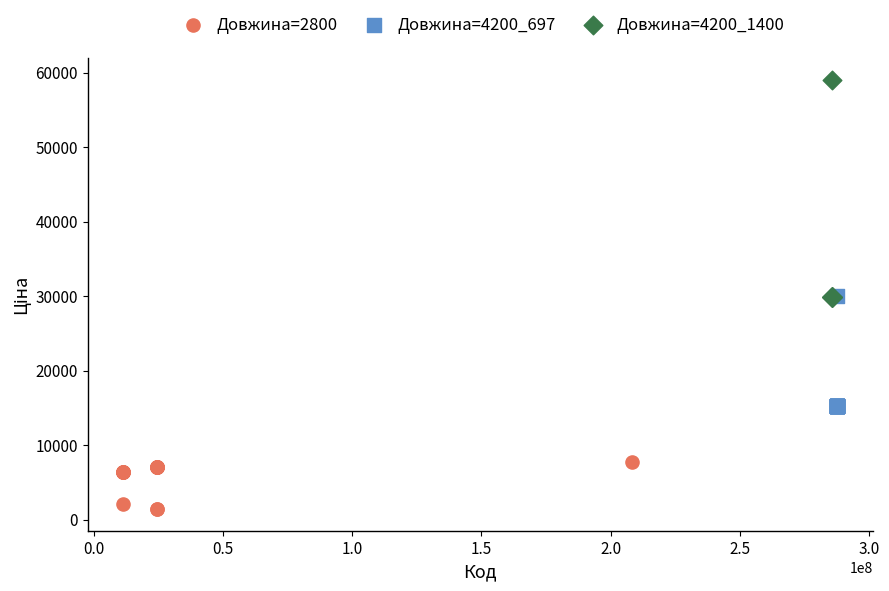

Which series reaches the maximum Y coordinate?

Довжина=4200_1400